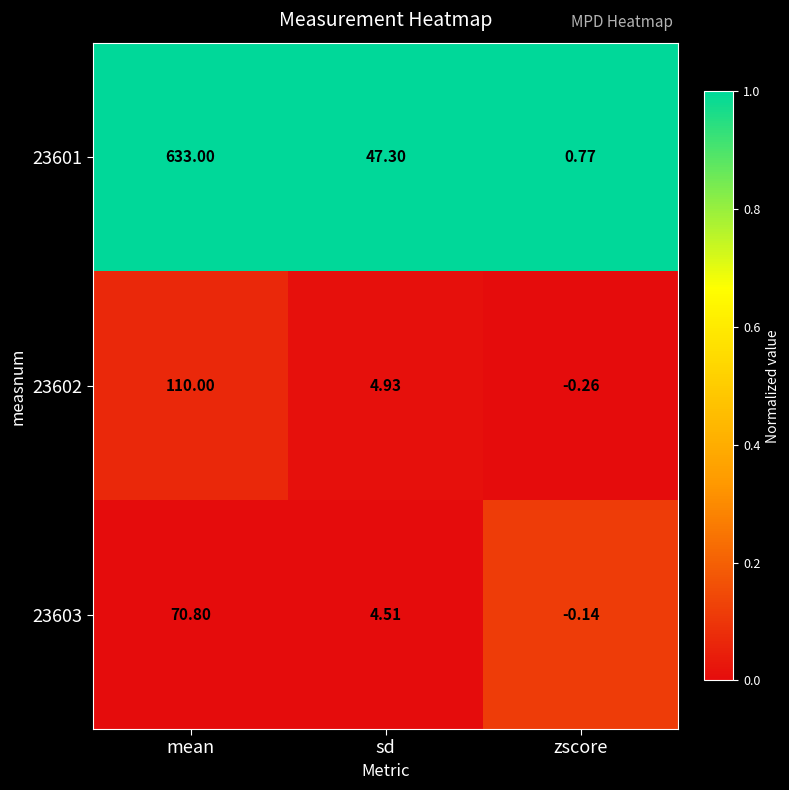

Between mean and sd, which series saw the biggest shift?

23601